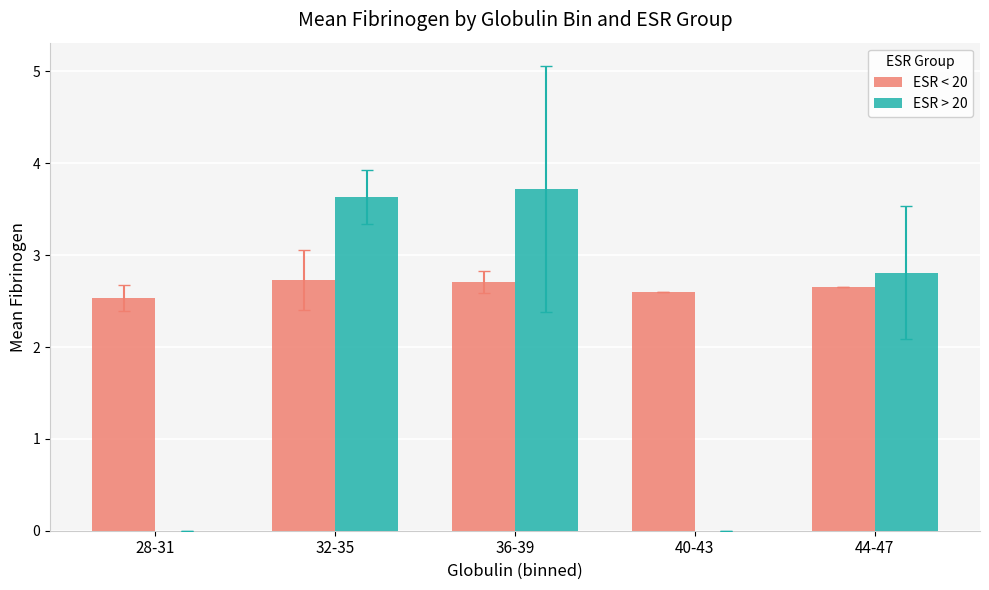

Which category has the highest value across all series?

36-39